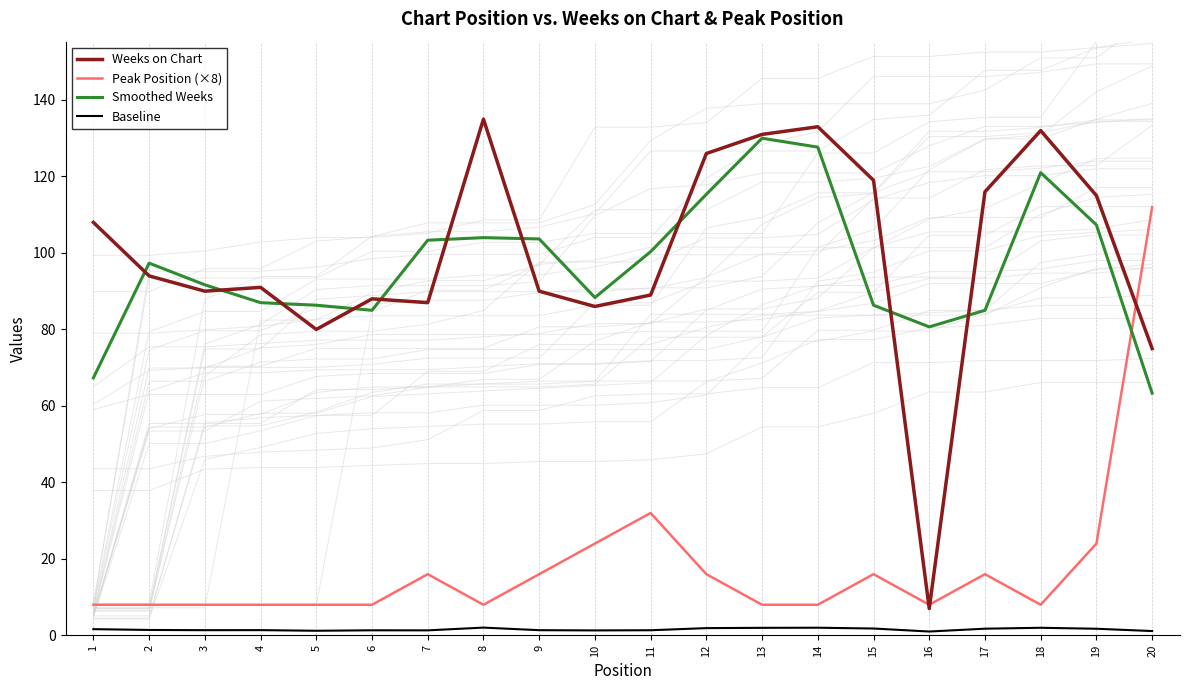

True or false: Peak Position (×8) and Baseline intersect in this chart.

False